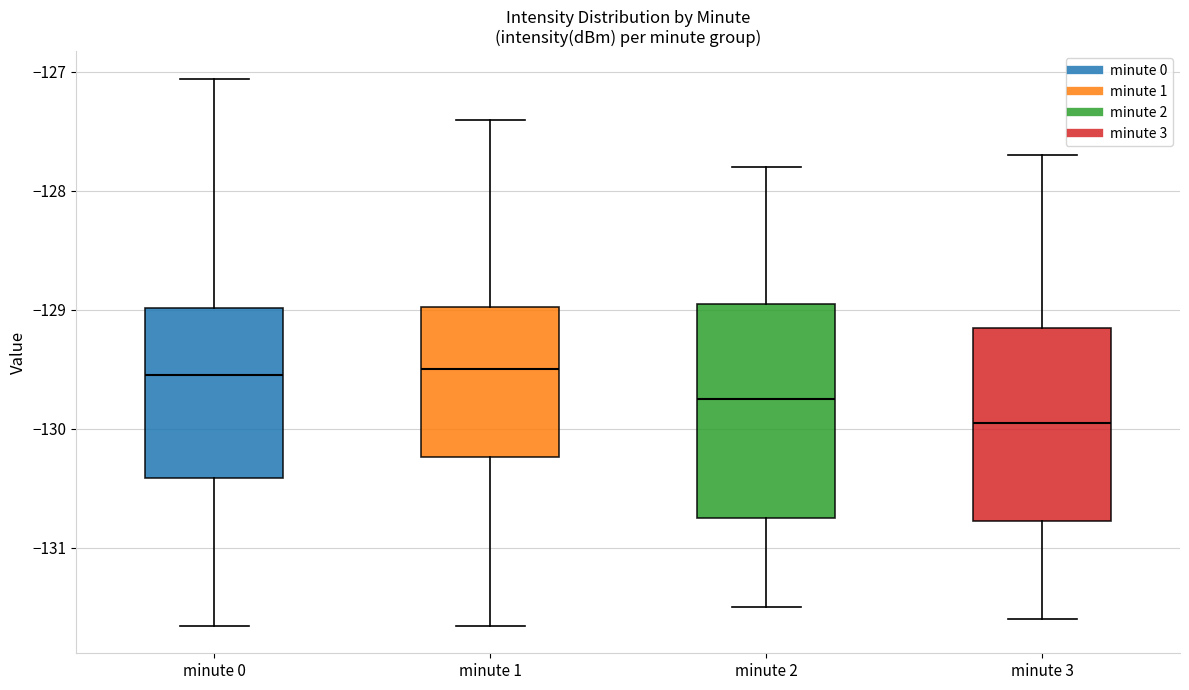

Which box is the tallest, from its lower edge to its upper edge?

minute 2